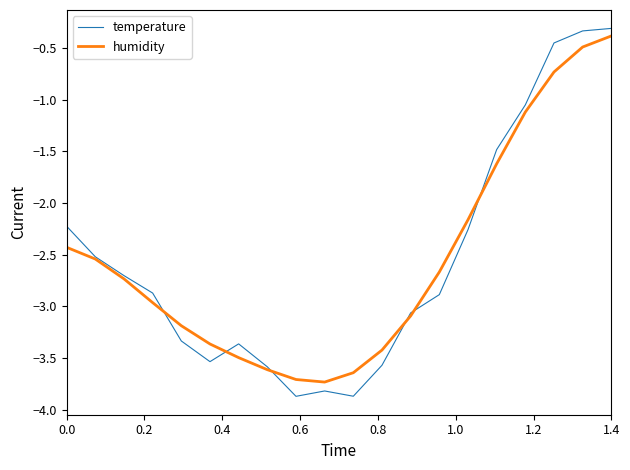

Which series has the widest spread of values?

temperature